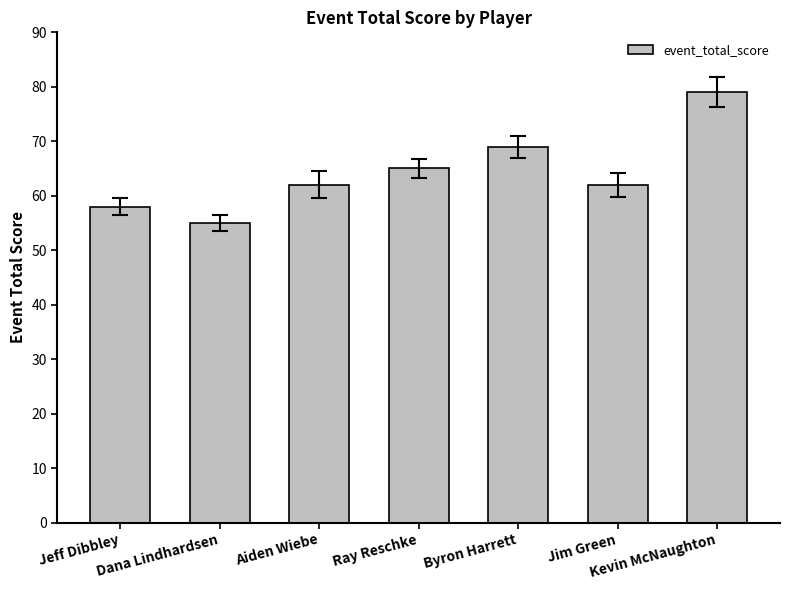

What is the ratio of the value at Jeff Dibbley to the value at Aiden Wiebe?

0.9